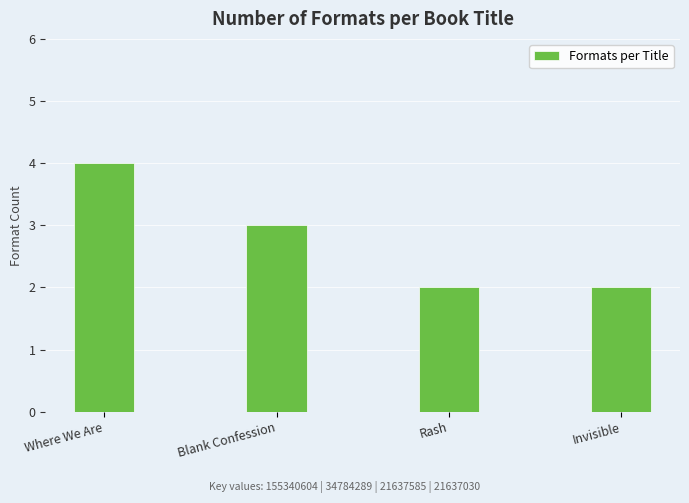

Which label corresponds to the largest value in the chart?

Where We Are